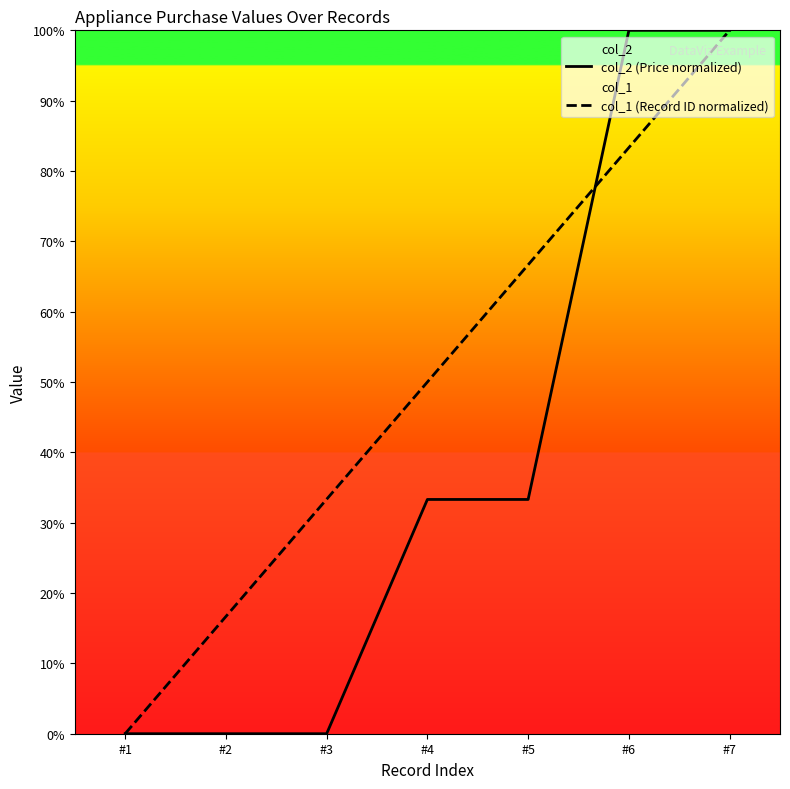

What is the value of the col_2 (Price normalized) point at the 6th from the left?

100.0